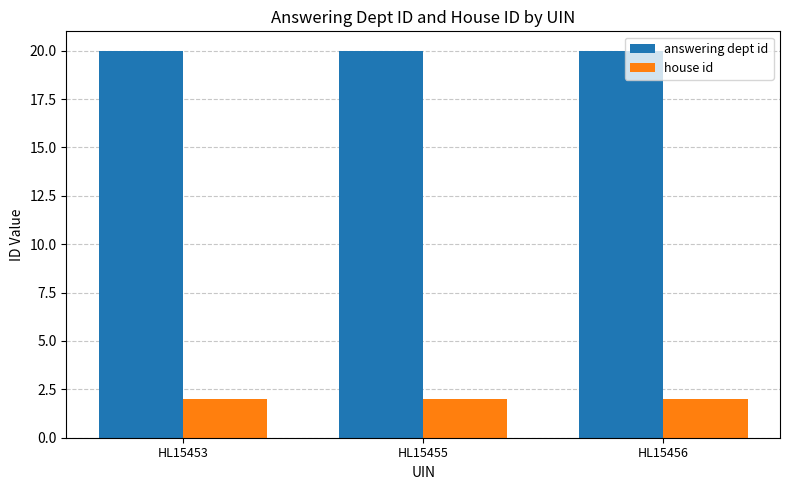

What is the maximum value for house id?

2